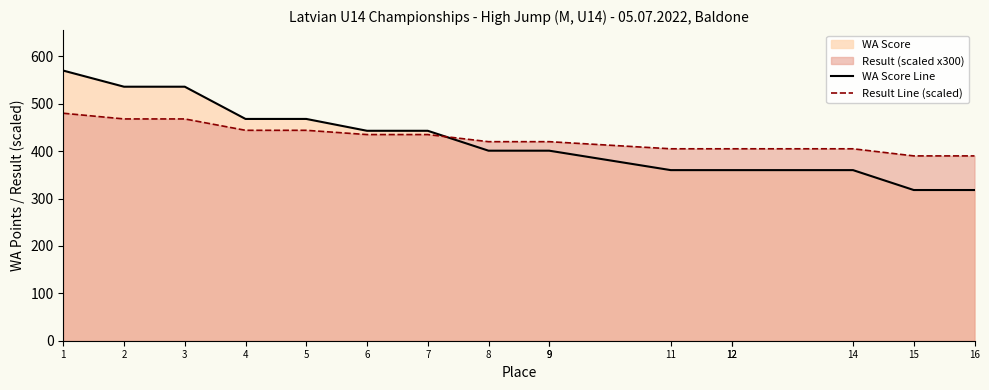

What is the maximum value shown in the chart?

570